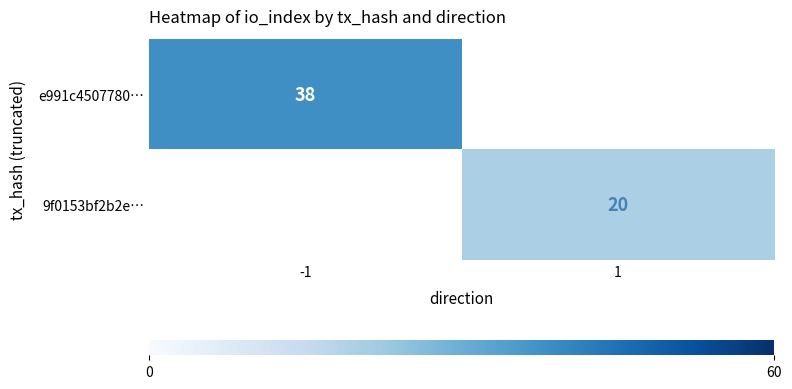

The 9f0153bf2b2e… series shows 10 at 1. True or false?

False